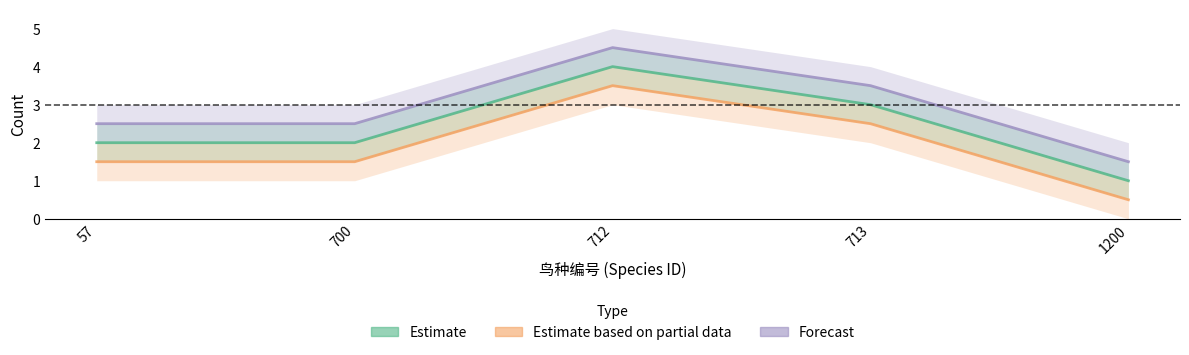

List the labels in order of Estimate based on partial data value, smallest first.

1200, 57, 700, 713, 712